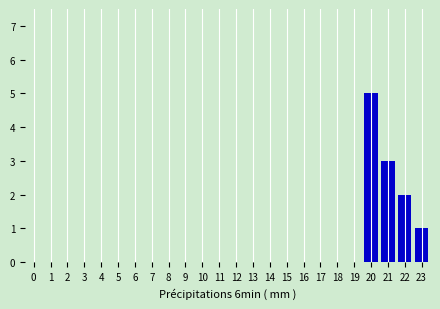

Reading left to right, extract all data points from this chart.

0=0	1=0	2=0	3=0	4=0	5=0	6=0	7=0	8=0	9=0	10=0	11=0	12=0	13=0	14=0	15=0	16=0	17=0	18=0	19=0	20=5	21=3	22=2	23=1